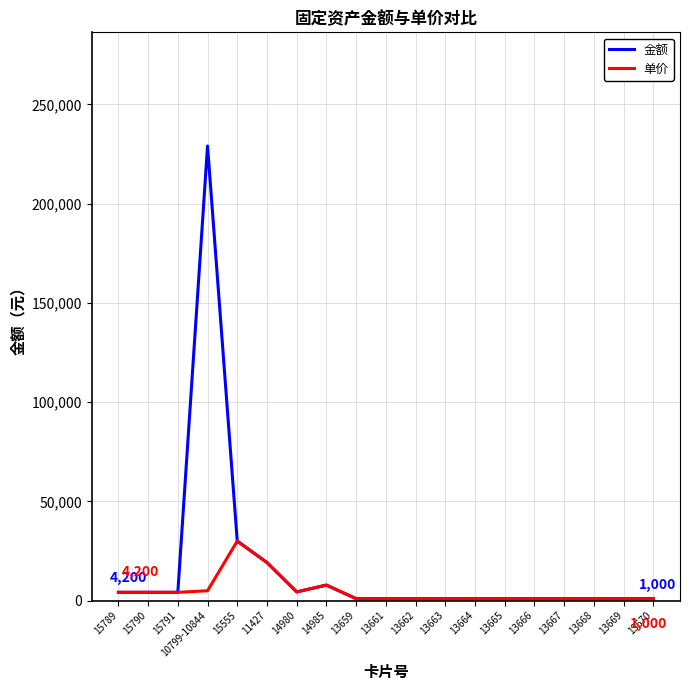

What is the difference between the maximum and minimum values in the 金额 series?

228080